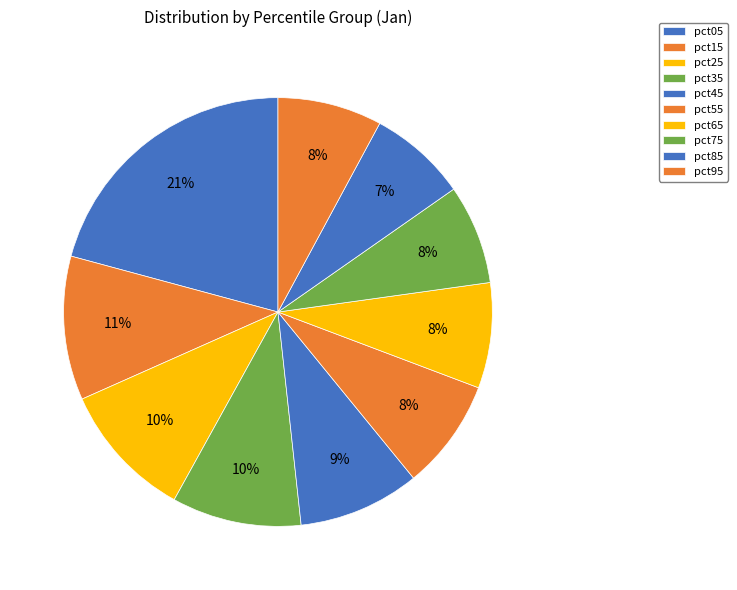

Count the number of slices in the pie.

10